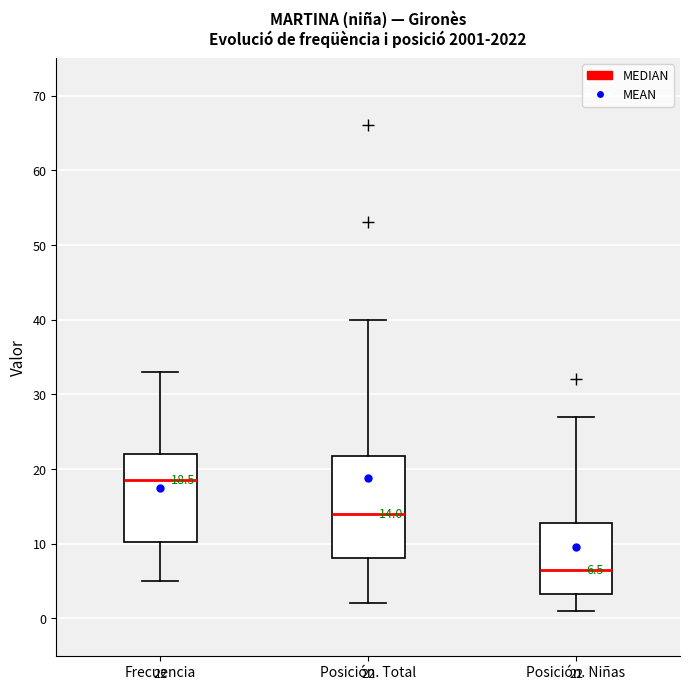

Which box's median line is the highest?

Frecuencia